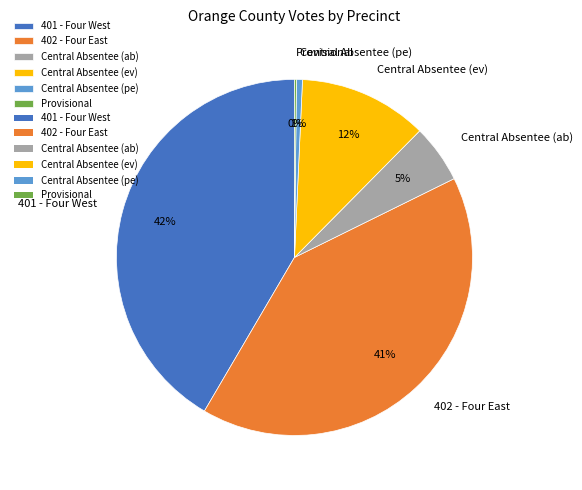

Do Central Absentee (ev) and 402 - Four East together represent more than half of the pie?

Yes